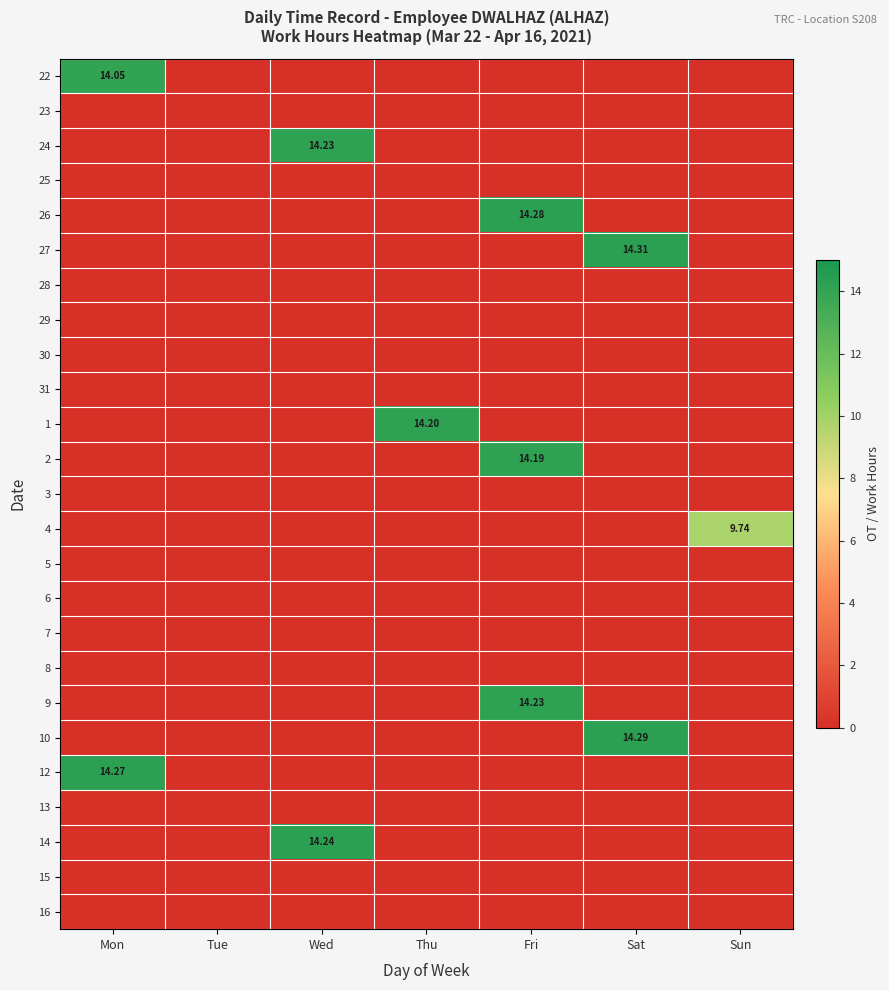

The 12 series shows 0.0 at Thu. True or false?

True